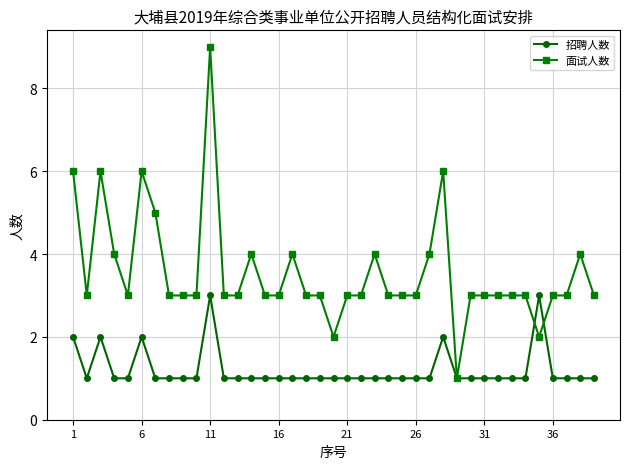

How many lines are shown in the chart?

2